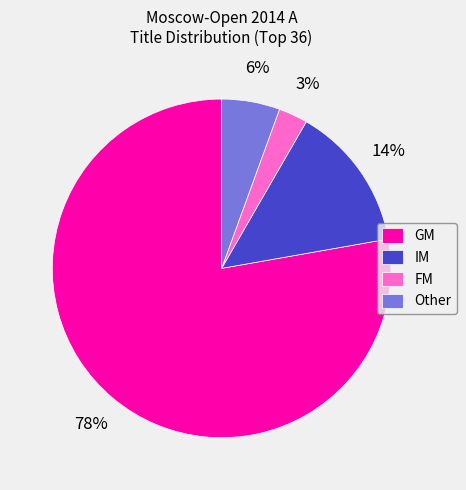

Is the sum of Other and IM greater than half?

No